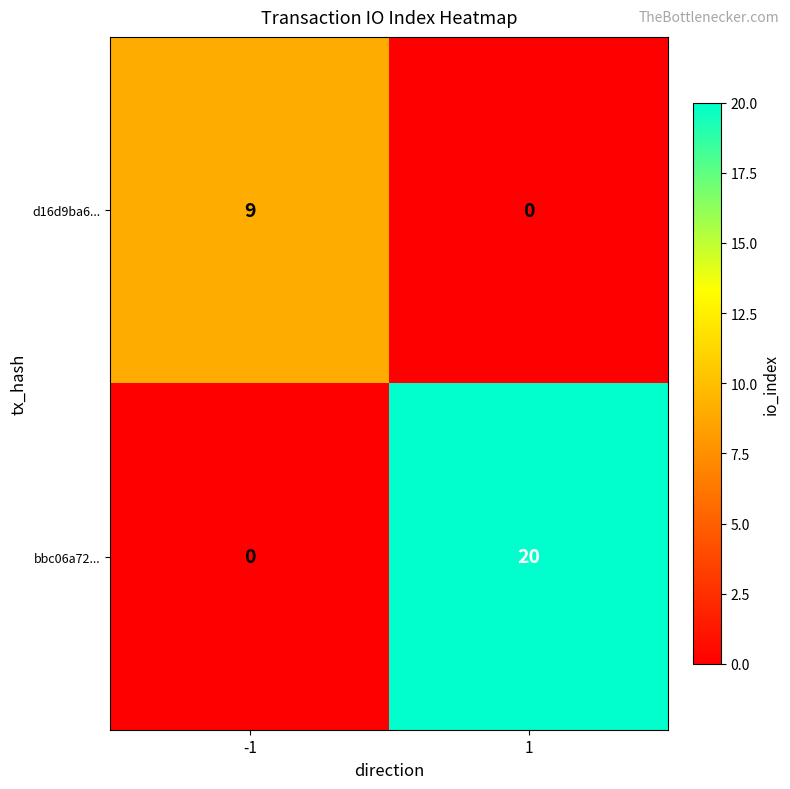

What is the difference between the bbc06a72... values at 1 and -1?

20